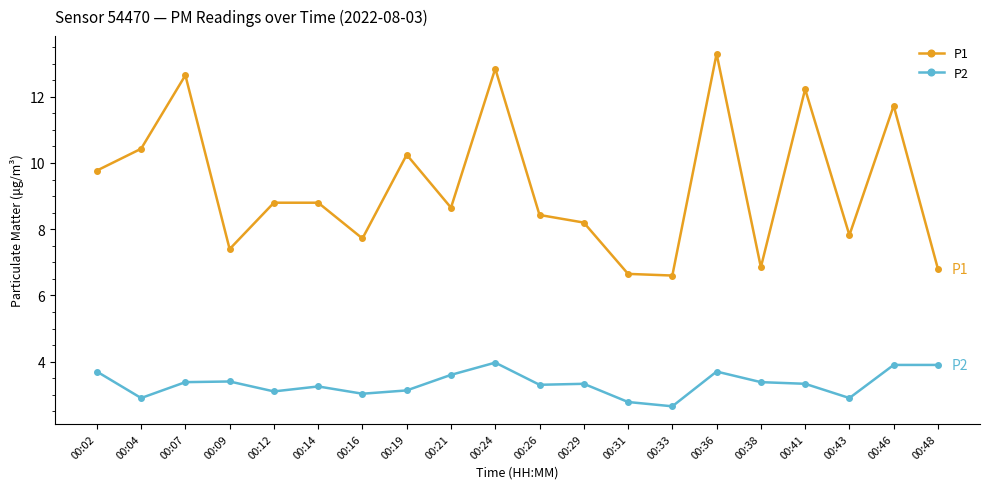

What is the average value of the P2 series?

3.3